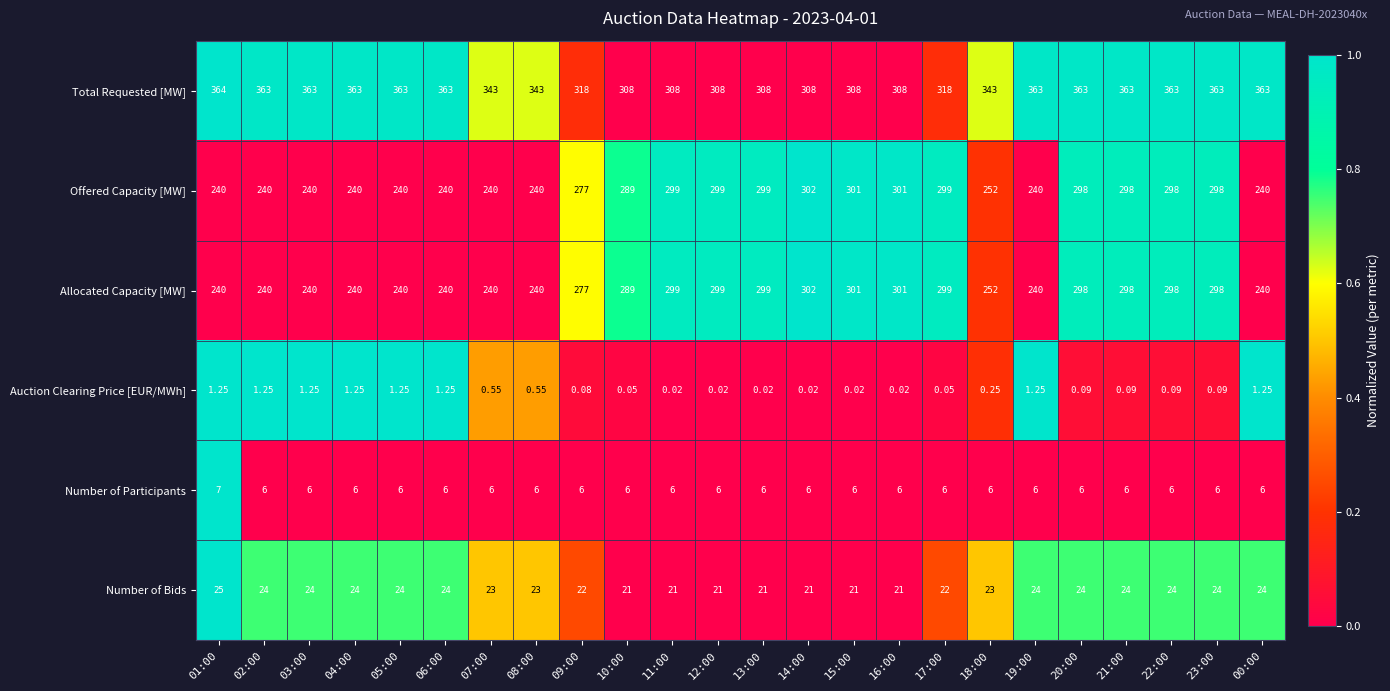

Which series has the largest total across all categories?

Total Requested [MW]